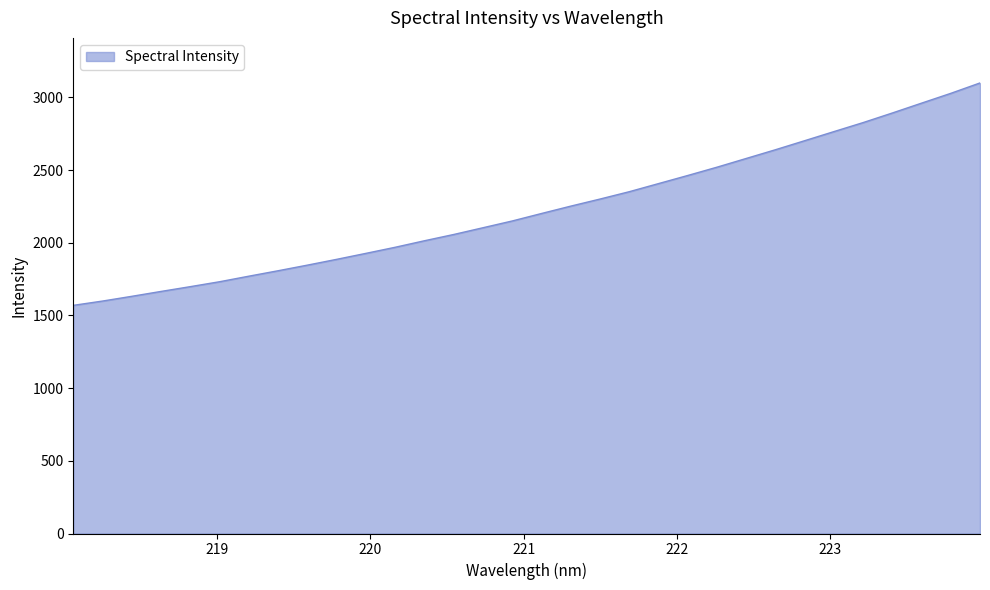

Reading left to right, list all the values displayed in this chart.

1569.8	1599.4	1632.0	1665.6	1698.6	1732.4	1770.6	1808.0	1846.6	1886.5	1927.7	1969.6	2014.4	2057.5	2103.9	2150.5	2201.9	2252.5	2301.2	2351.8	2407.5	2463.4	2520.4	2580.5	2640.5	2702.7	2765.2	2827.4	2893.3	2961.1	3028.5	3100.0